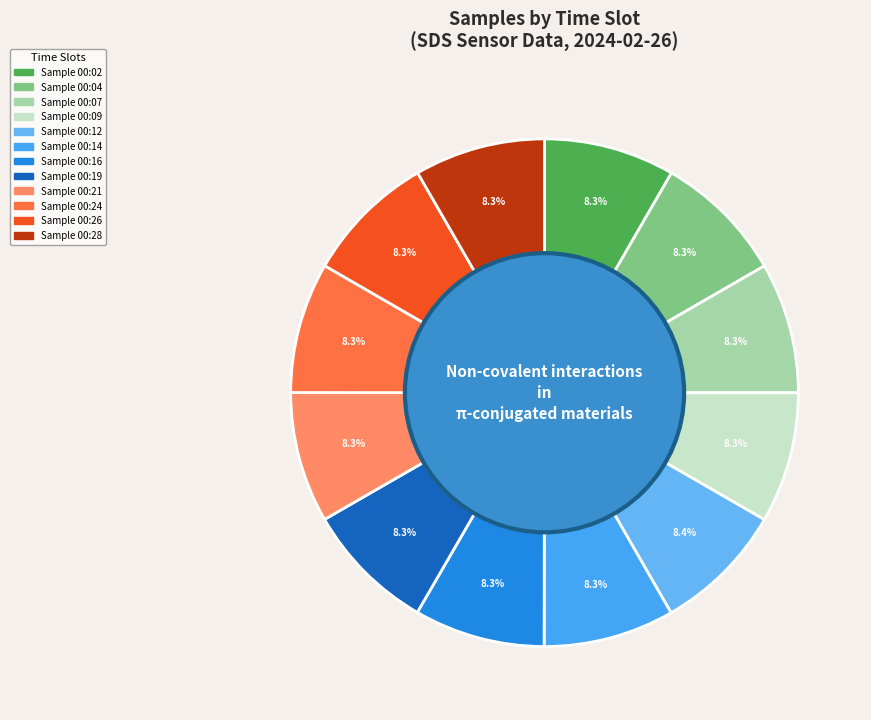

Count the number of slices in the pie.

12